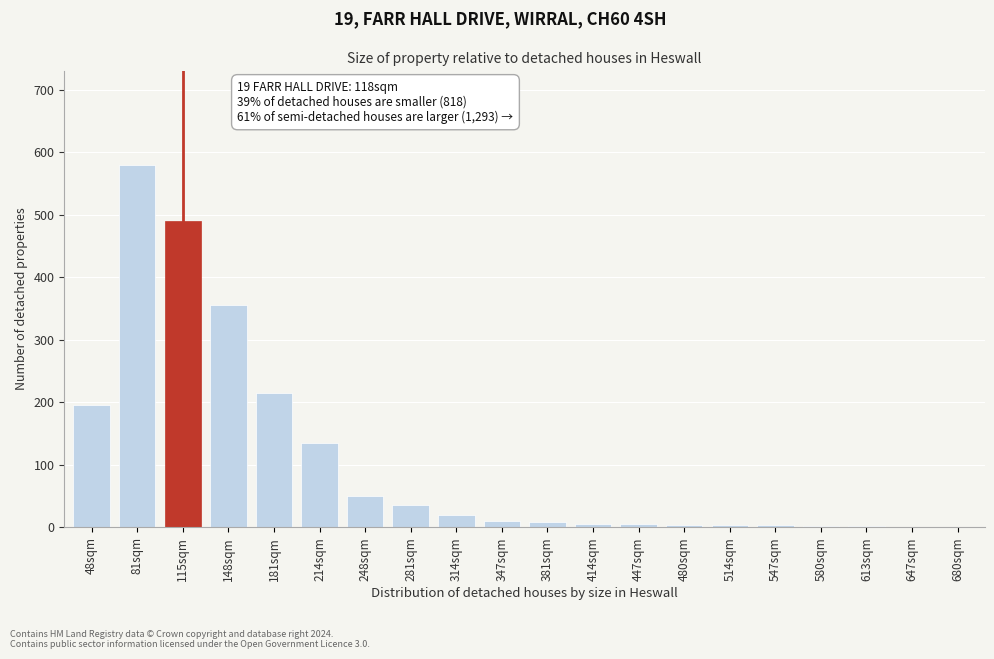

What is the sum of all values?

2120